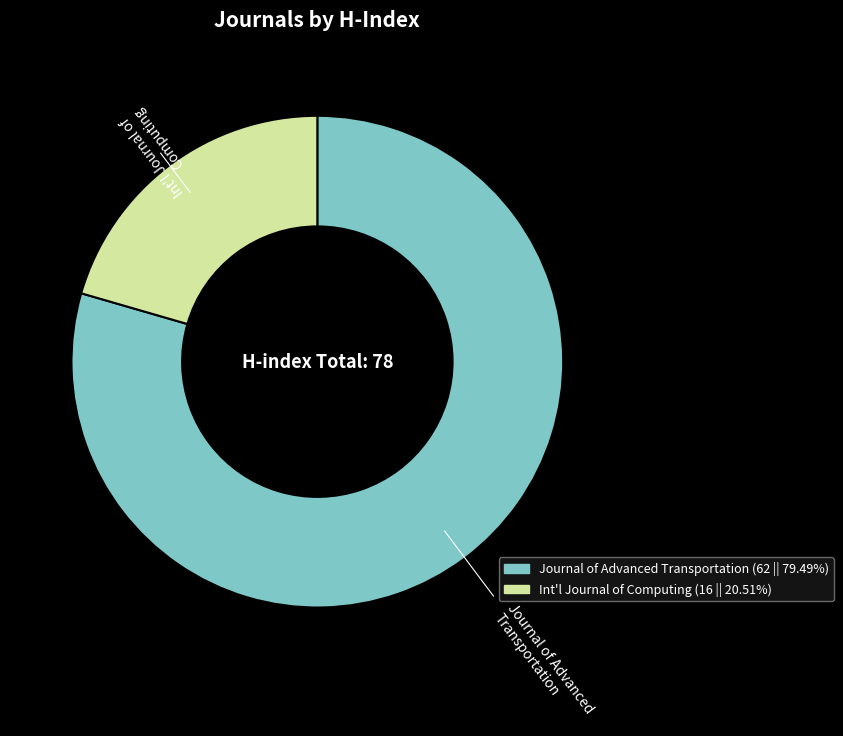

Which slice is the largest?

Journal of Advanced Transportation